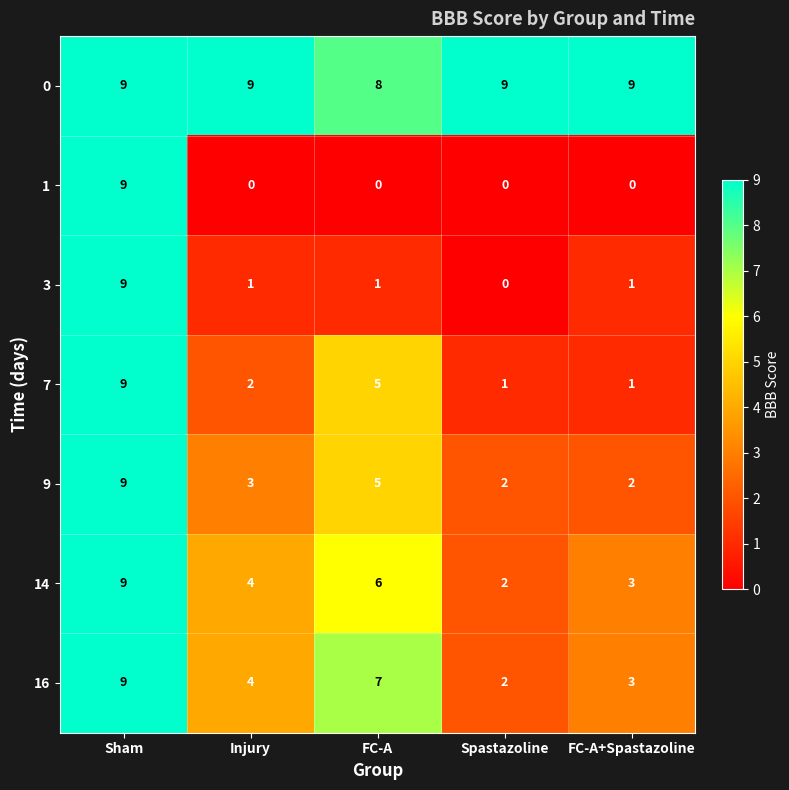

At which category is the sum across all series the highest?

Sham